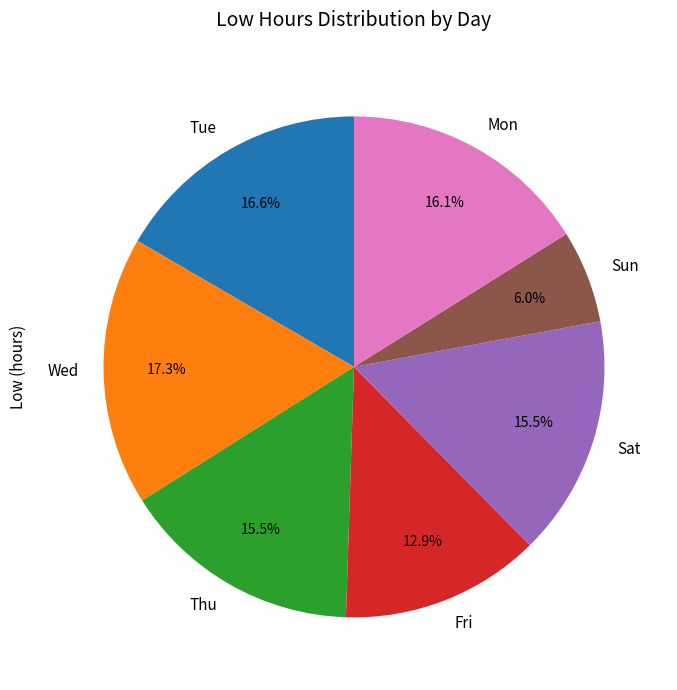

What is the largest slice in the pie chart?

Wed